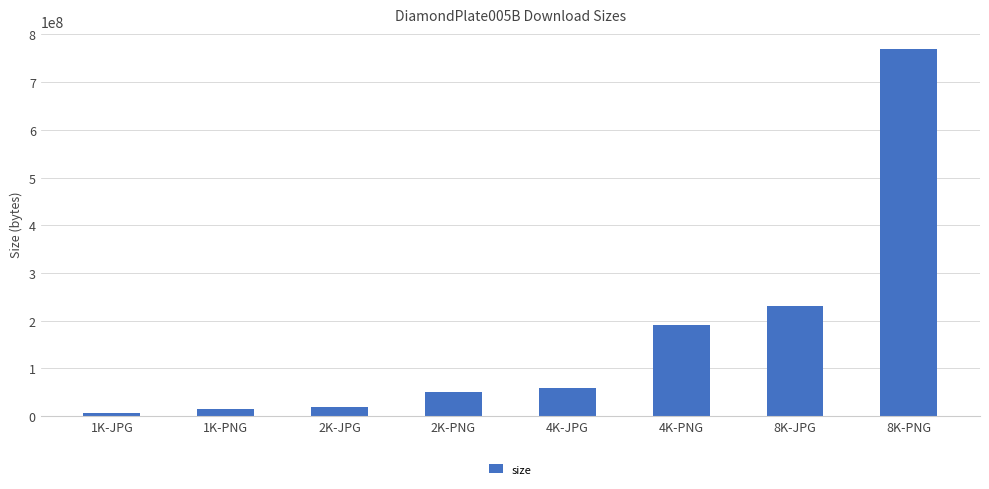

Which has a higher value, 2K-PNG or 4K-PNG?

4K-PNG